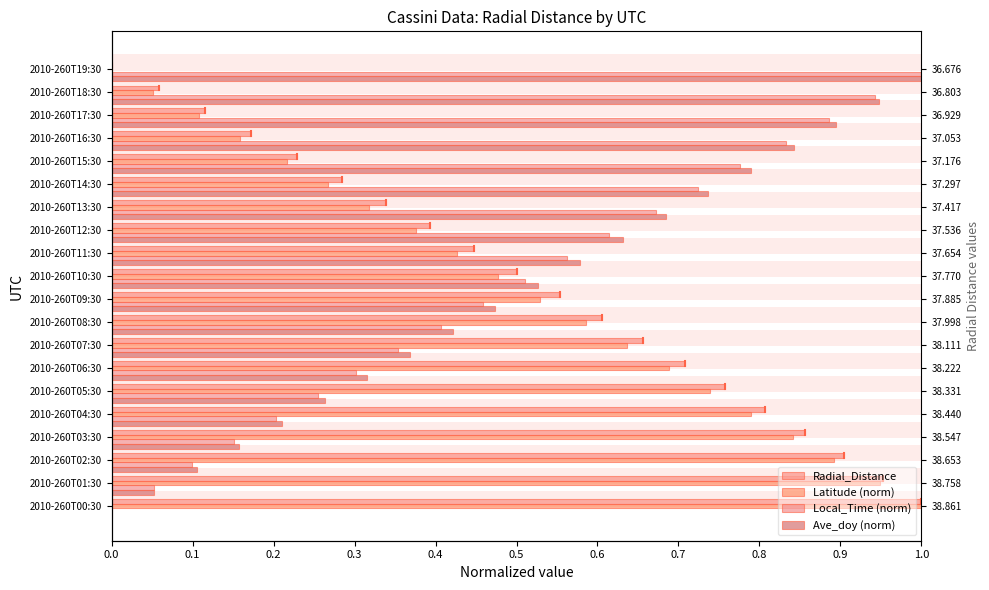

What is the value of the Latitude (norm) bar at the 2nd from the left?

0.9